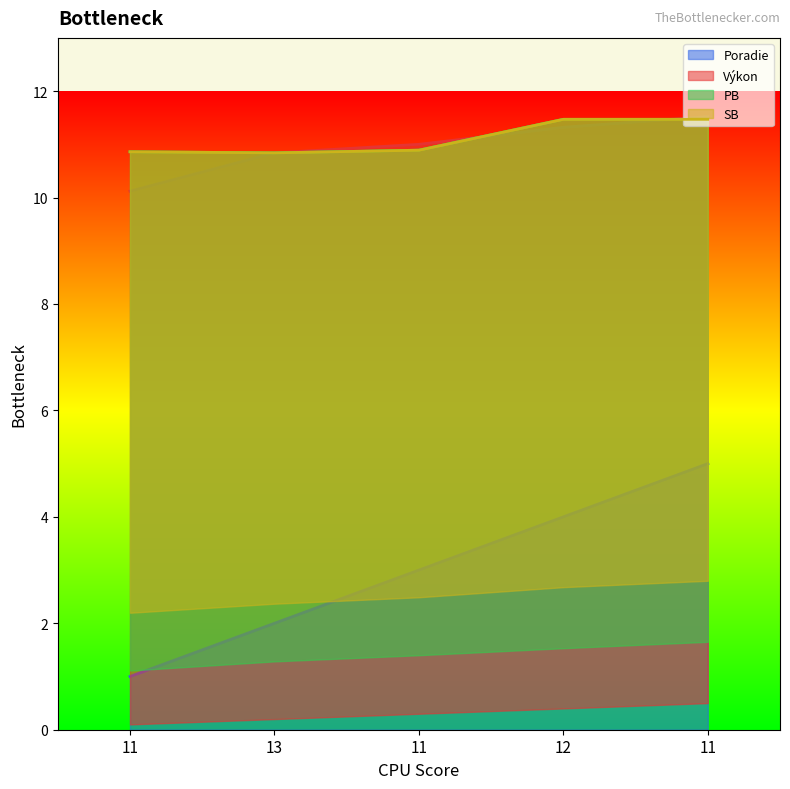

True or false: PB and Poradie cross at least once.

False